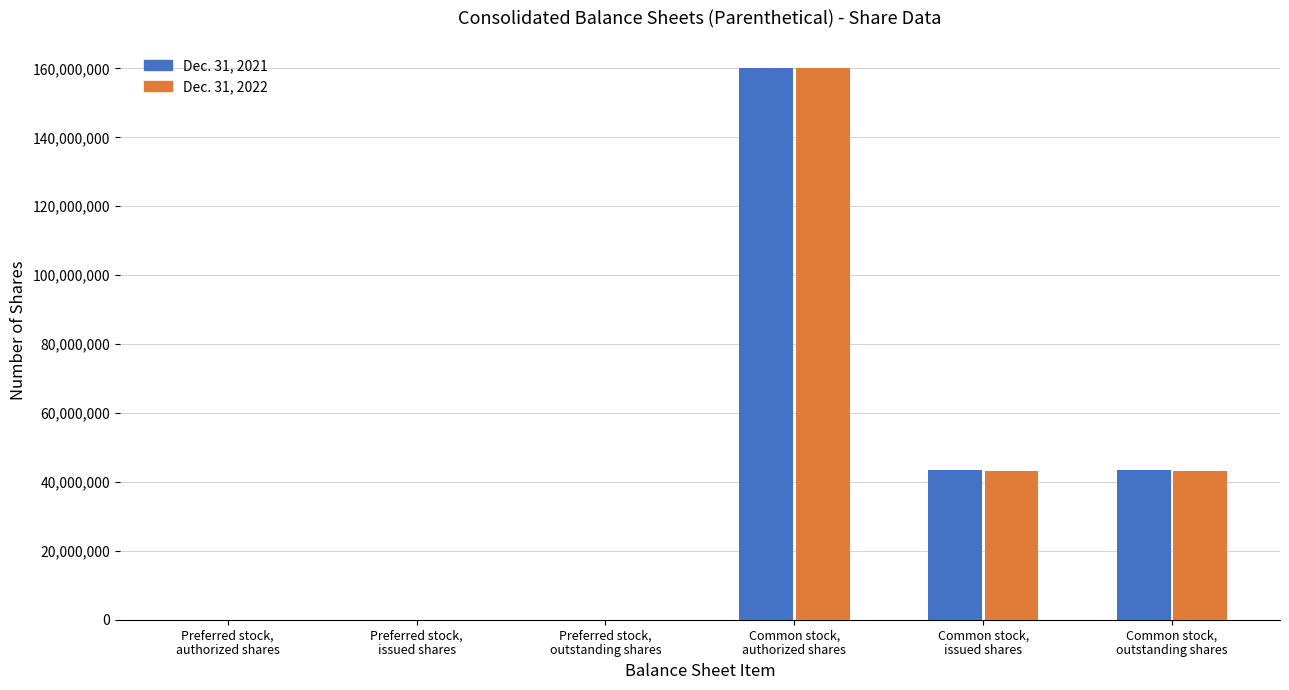

The Dec. 31, 2022 series shows -54308720 at Preferred stock,
authorized shares. True or false?

False